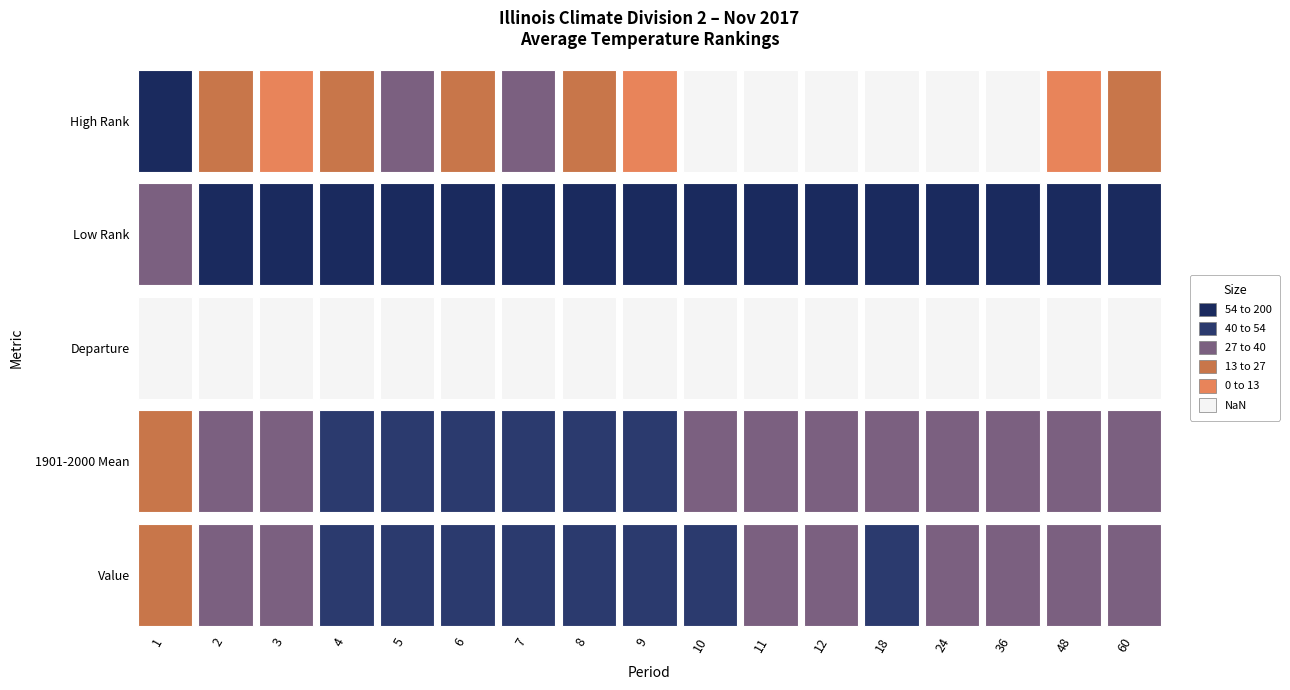

Rank the series at High Rank from highest to lowest value.

Low Rank, Value, 1901-2000 Mean, High Rank, Departure